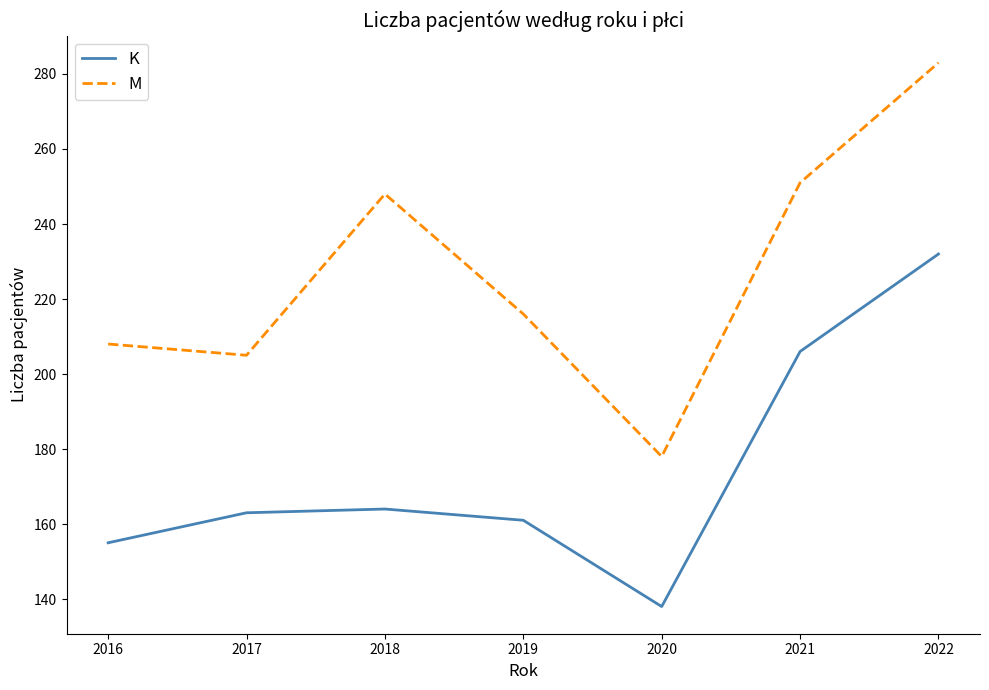

True or false: M and K intersect in this chart.

False